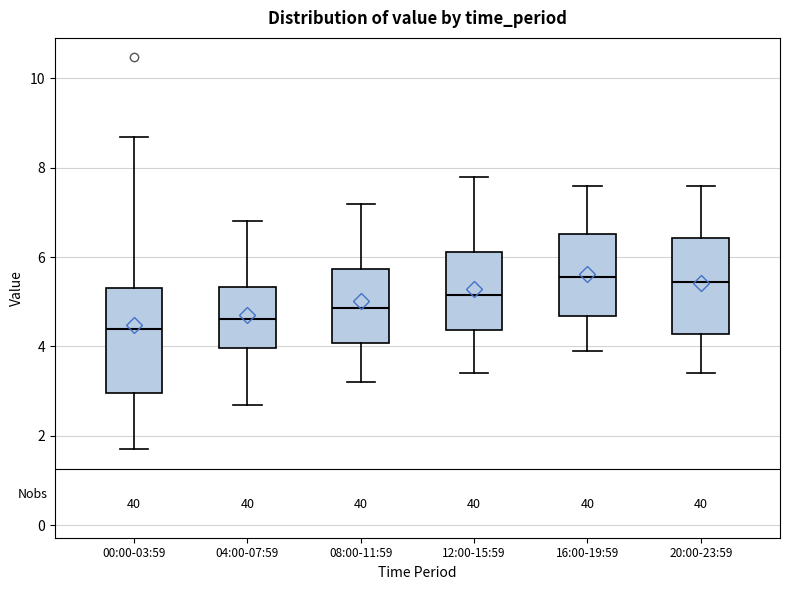

Reading left to right, transcribe this box plot: for each box, give where its median line is, the range the box spans, and where its two whiskers end, as read against the y-axis. The values are not printed on the chart, so give them approximately, as read against the axis.

00:00-03:59: median 4.4, box 3.0 to 5.4, whiskers 1.8 to 8.8
04:00-07:59: median 4.6, box 4.0 to 5.4, whiskers 2.8 to 6.8
08:00-11:59: median 4.8, box 4.0 to 5.8, whiskers 3.2 to 7.2
12:00-15:59: median 5.2, box 4.4 to 6.2, whiskers 3.4 to 7.8
16:00-19:59: median 5.6, box 4.6 to 6.6, whiskers 4.0 to 7.6
20:00-23:59: median 5.4, box 4.2 to 6.4, whiskers 3.4 to 7.6